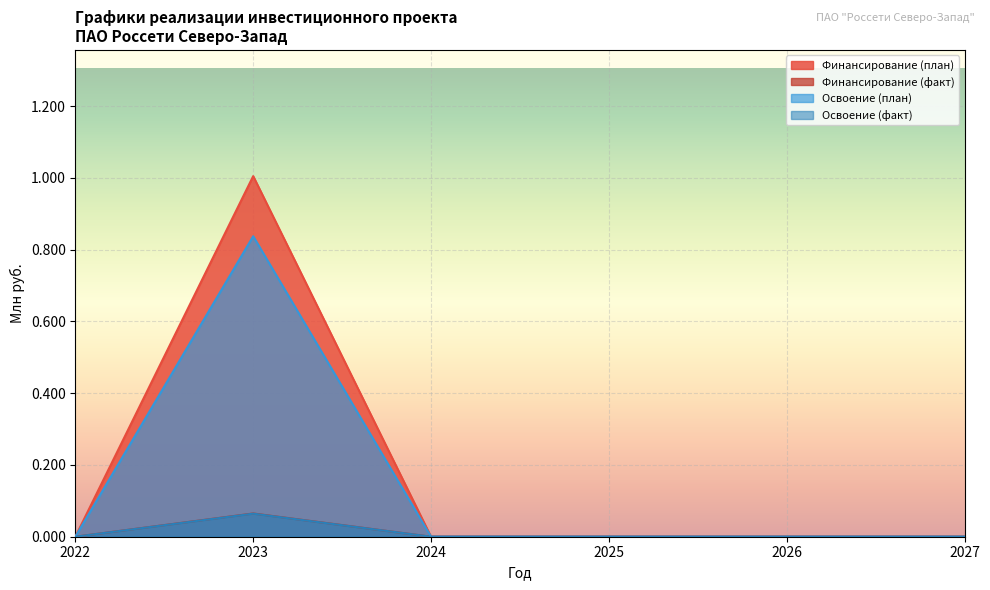

Rank the categories by Финансирование (план) value from lowest to highest.

2022, 2024, 2025, 2026, 2027, 2023